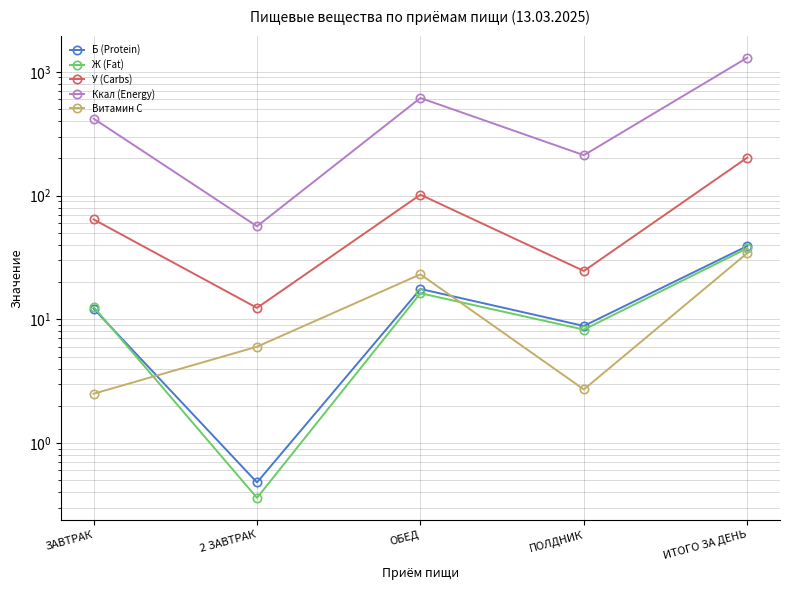

In У (Carbs), how many points are lower than both neighbors (excluding endpoints)?

2